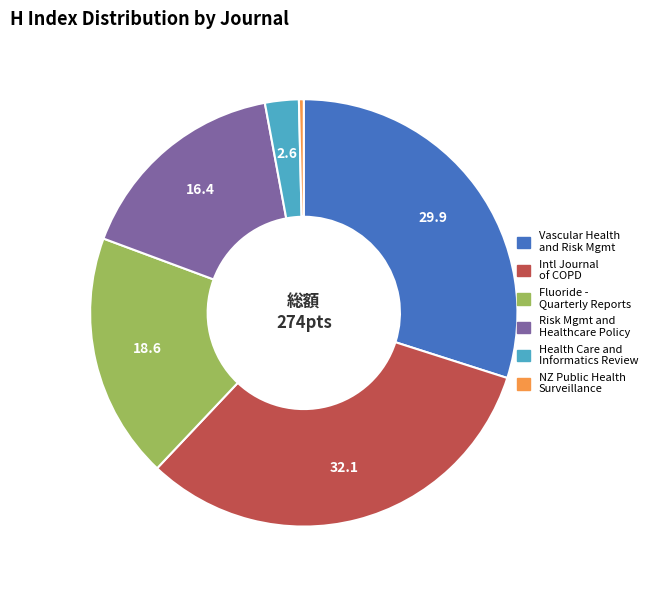

Is there any slice that represents more than half of the pie?

No